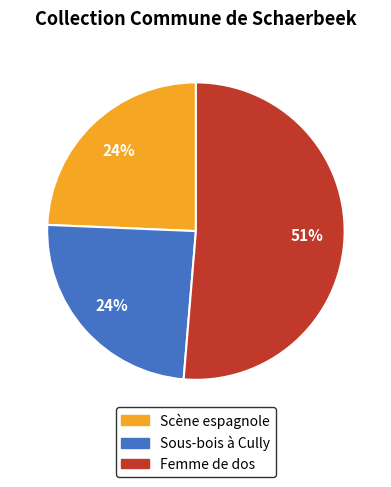

True or false: Scène espagnole accounts for 37% of the total.

False